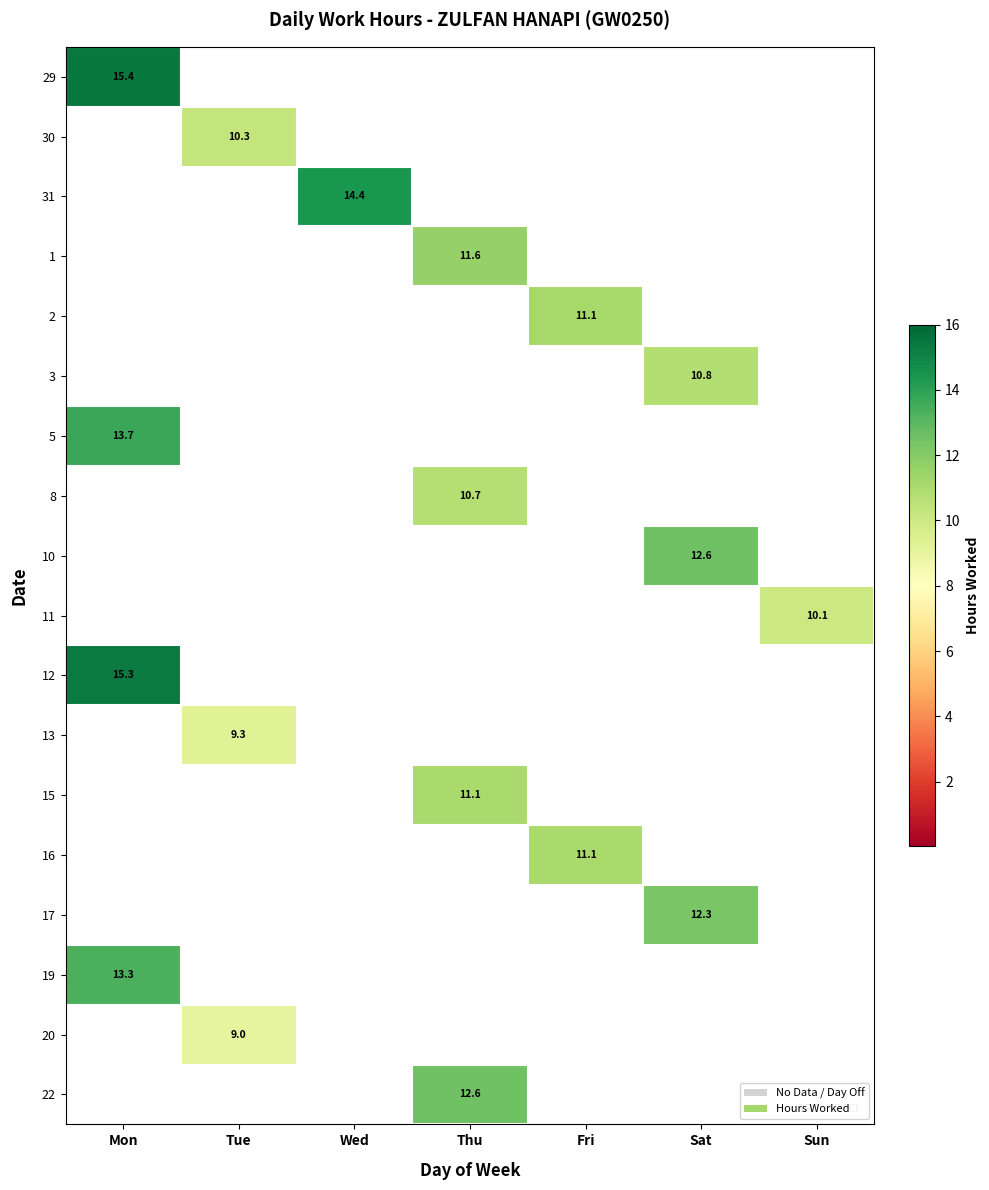

The 30 series shows 3.7 at Tue. True or false?

False